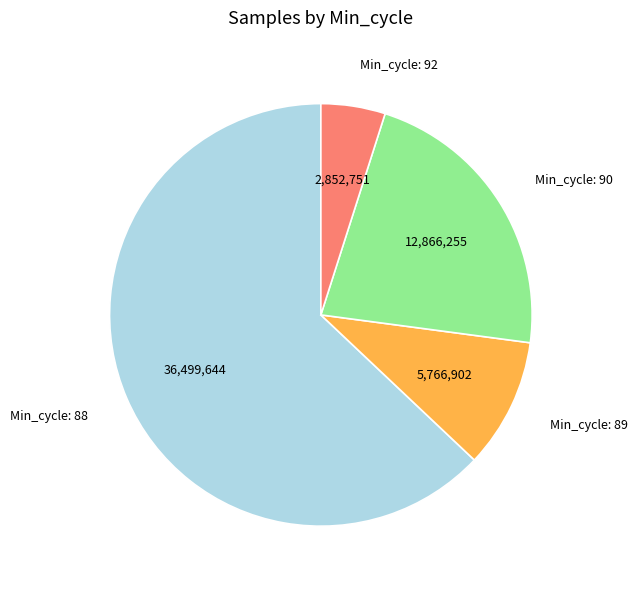

Does any single category account for the majority?

Yes